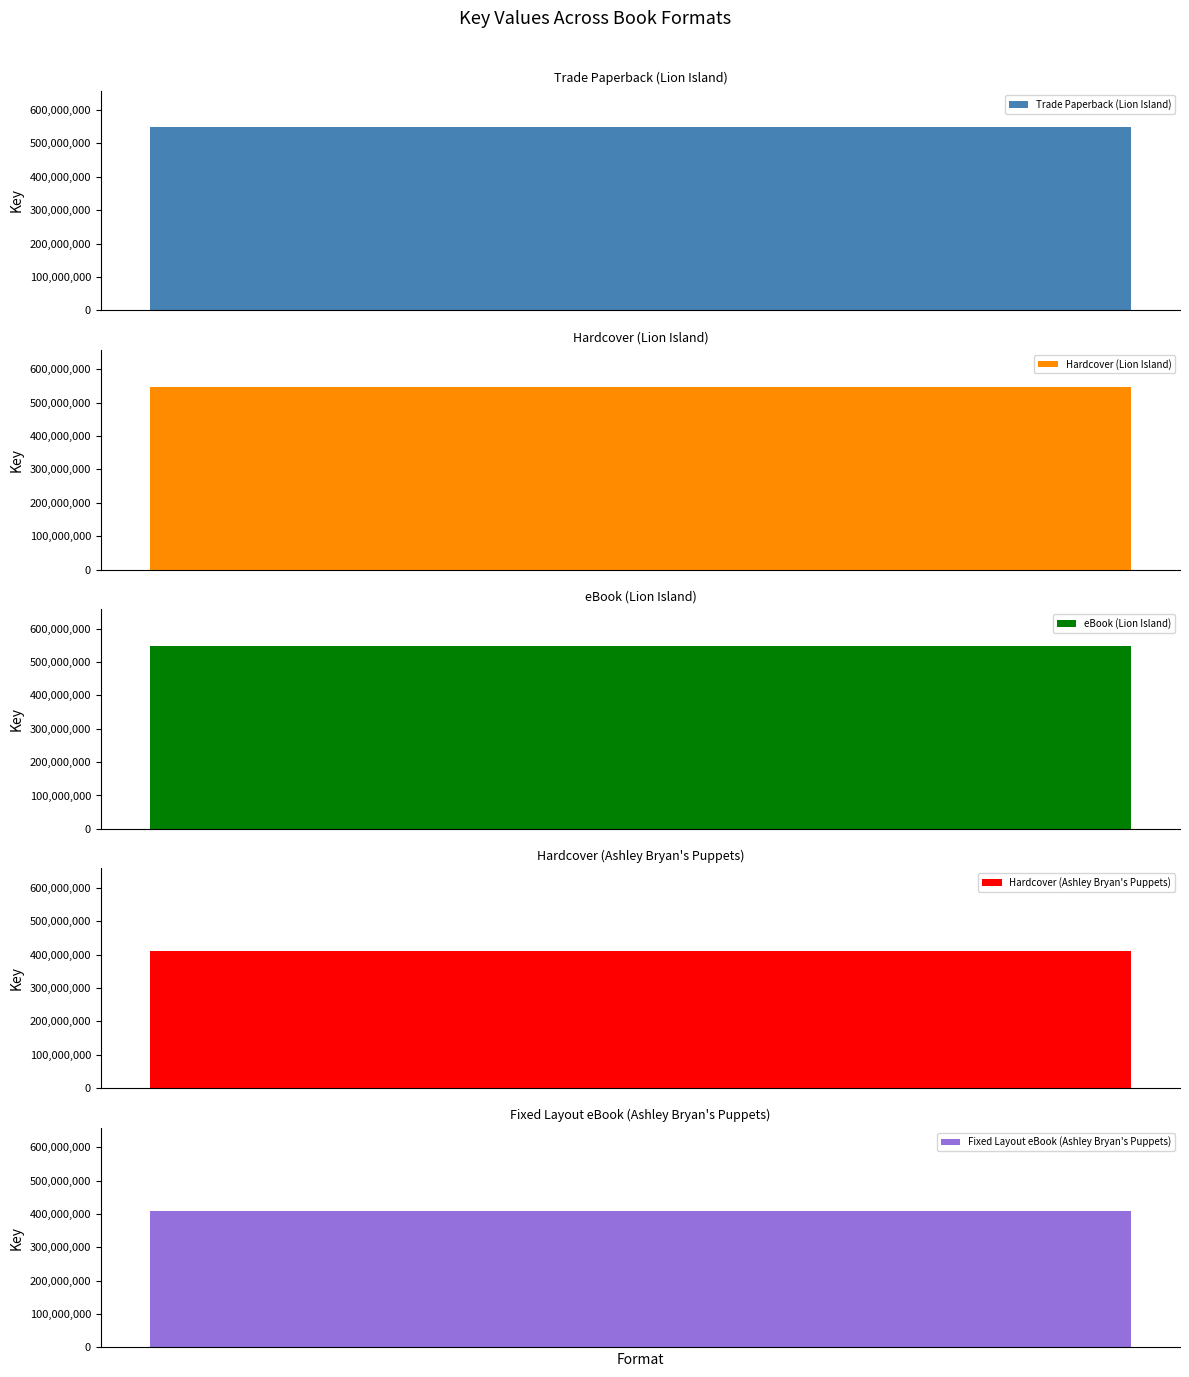

What is the smallest value displayed?

409615508